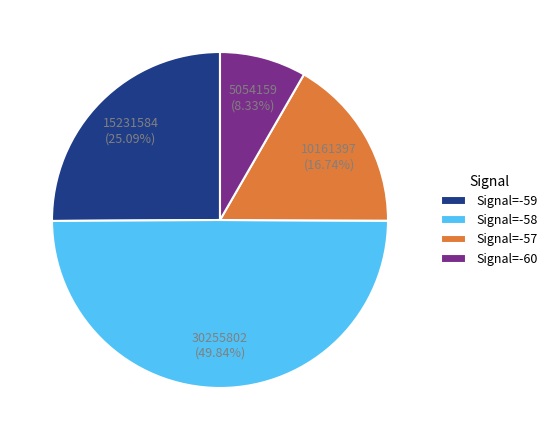

What is the largest slice in the pie chart?

Signal=-58